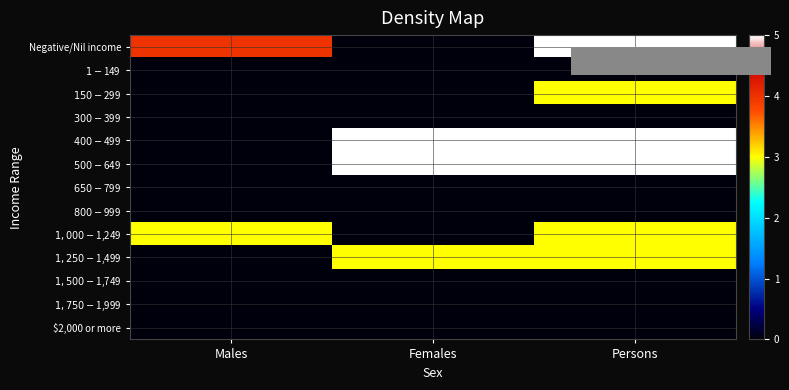

At Persons, list the series in order from largest to smallest.

Negative/Nil income, $400-$499, $500-$649, $150-$299, $1,000-$1,249, $1,250-$1,499, $1-$149, $300-$399, $650-$799, $800-$999, $1,500-$1,749, $1,750-$1,999, $2,000 or more